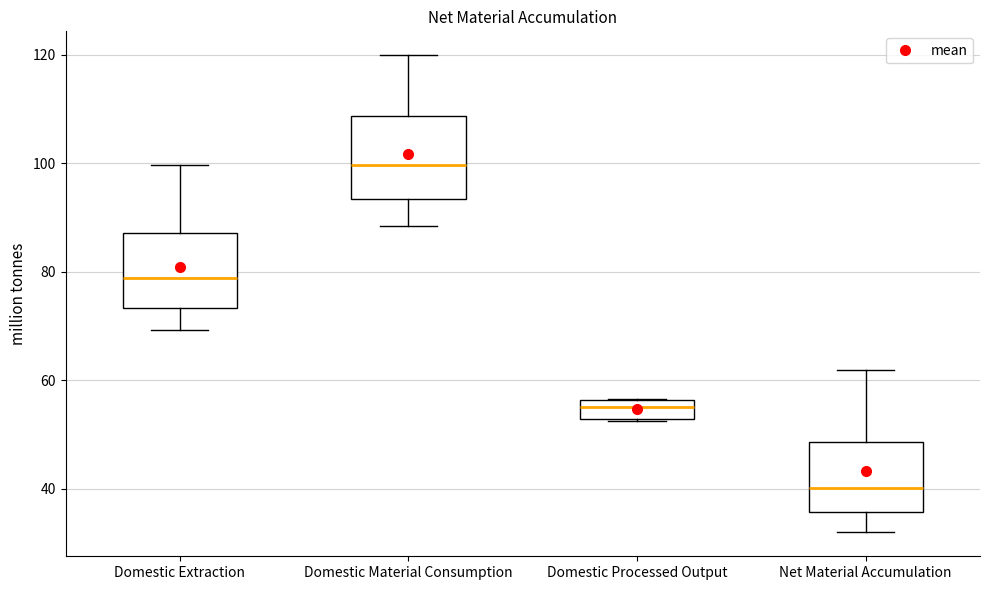

Reading left to right, read every box against the y-axis: the position of its median line, the range the box covers, and the ends of its whiskers. The values are not printed on the chart, so give them approximately, as read against the axis.

Domestic Extraction: median 78, box 74 to 88, whiskers 70 to 100
Domestic Material Consumption: median 100, box 94 to 108, whiskers 88 to 120
Domestic Processed Output: median 56 (inside the box), box 52 to 56, whiskers 52 to 56
Net Material Accumulation: median 40, box 36 to 48, whiskers 32 to 62